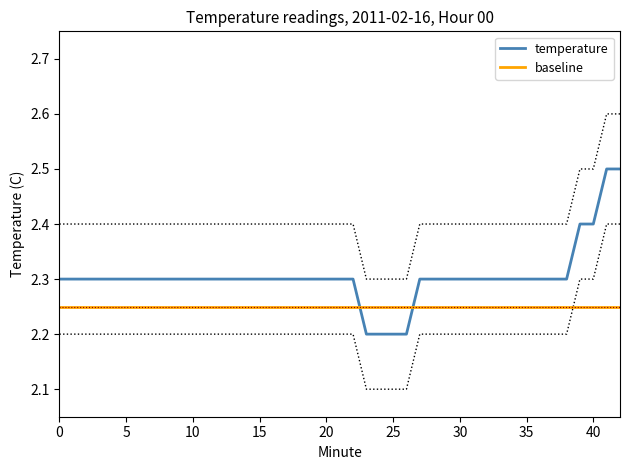

True or false: temperature and baseline cross at least once.

True